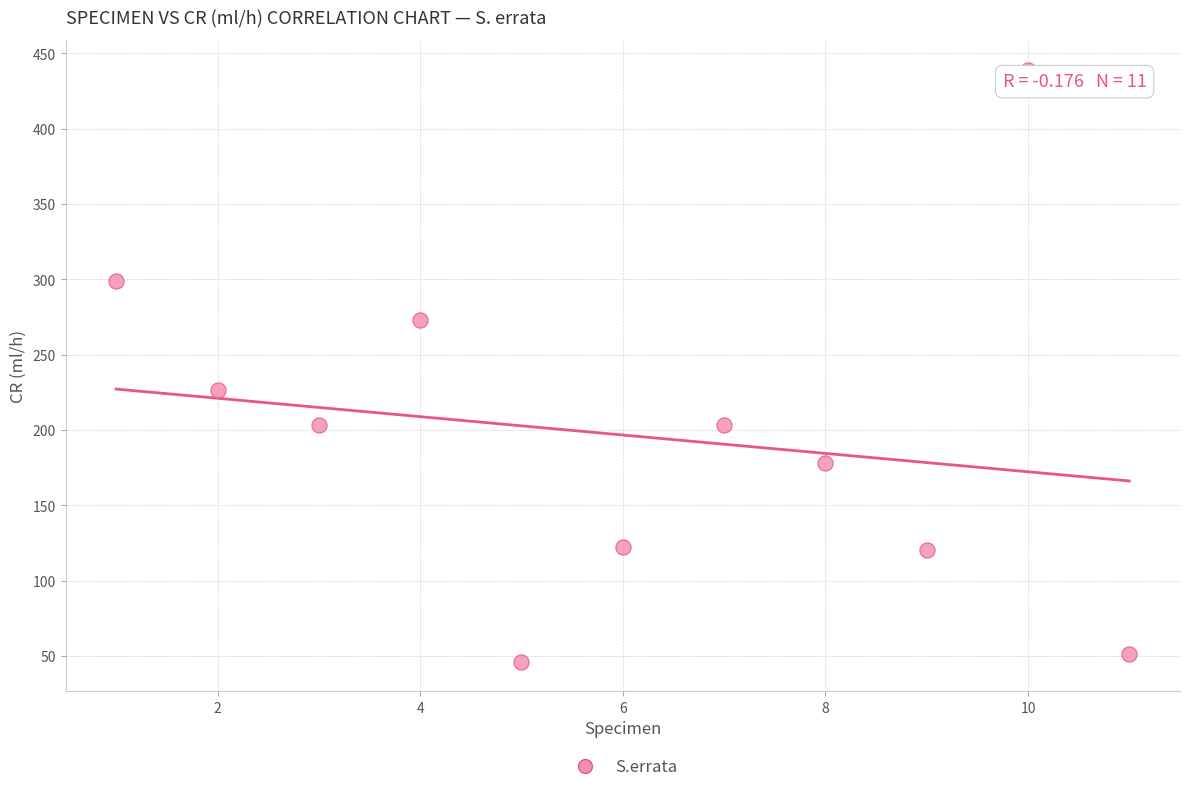

What is the average X value?

6.0